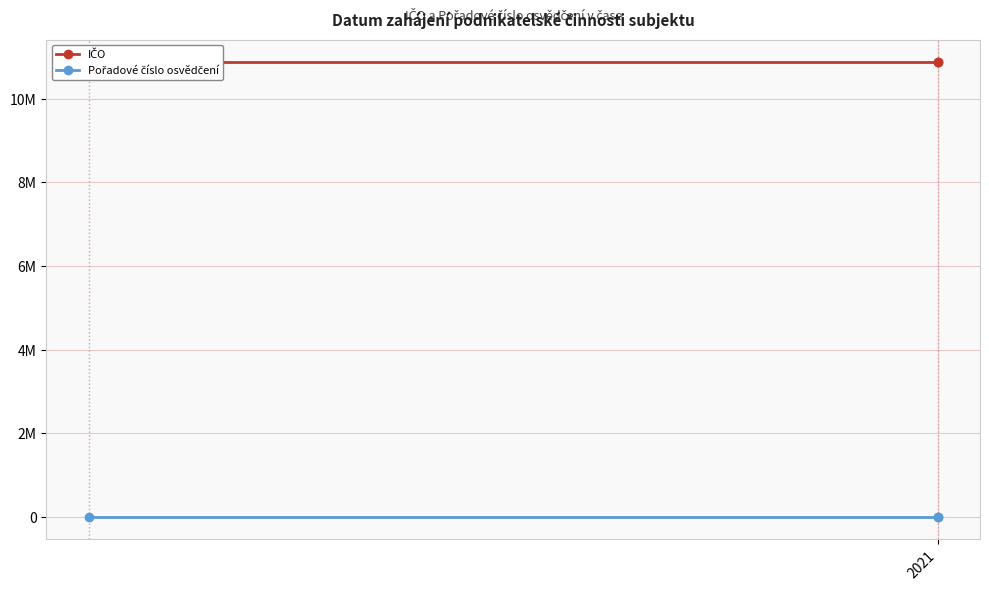

What is the minimum value shown in the chart?

4752